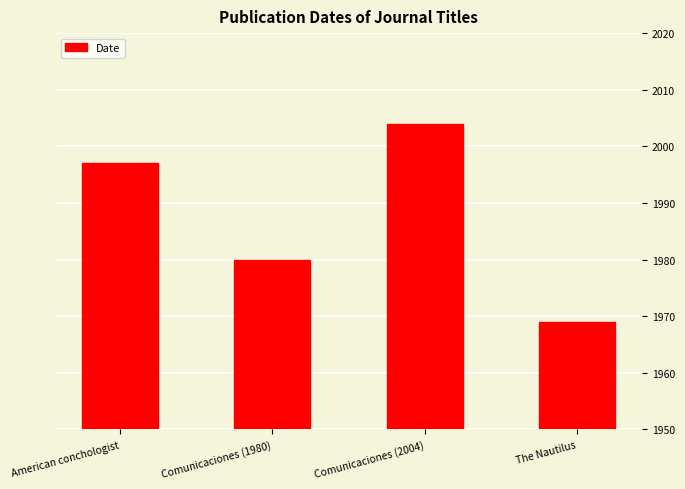

Where is the data nearest to the value 1986?

Comunicaciones (1980)